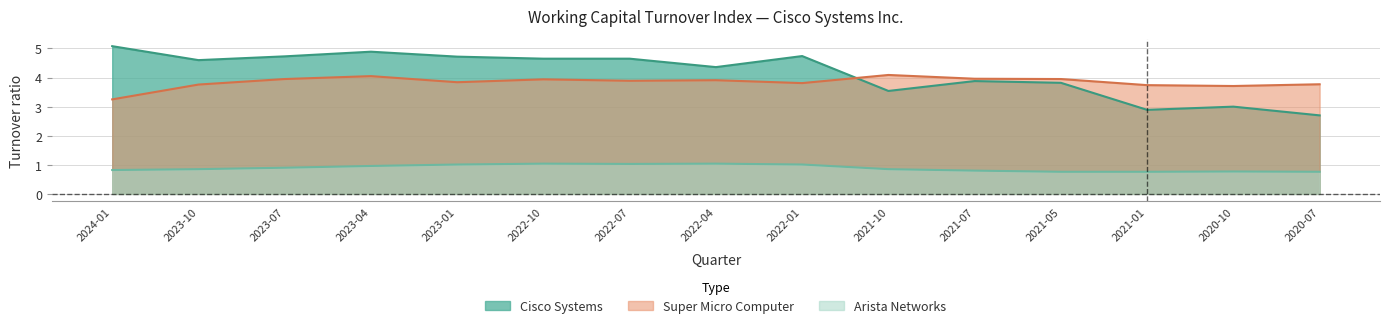

What is the highest value of the Arista Networks series?

1.0